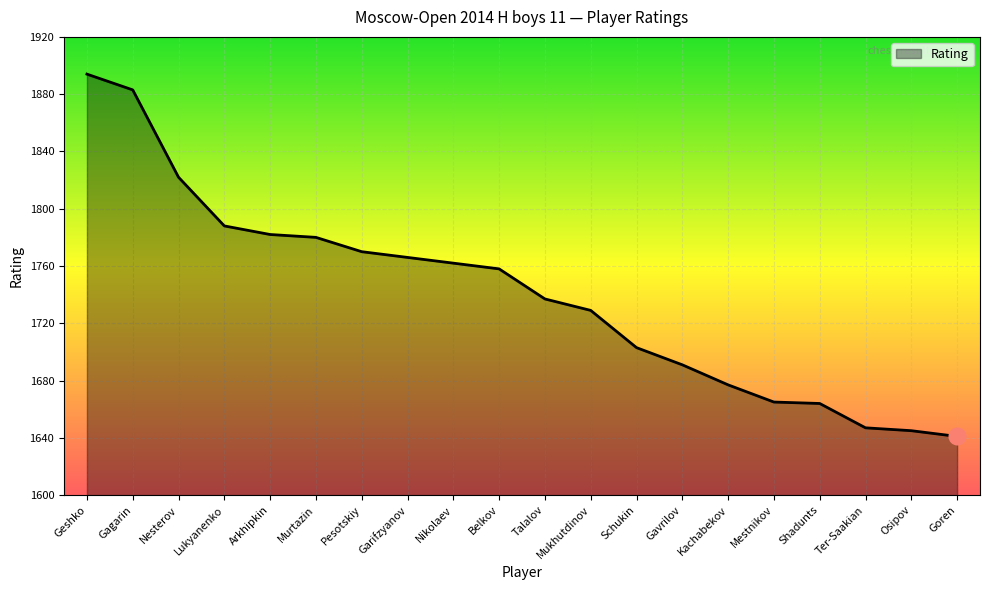

What is the change in value from Belkov to Schukin?

-55